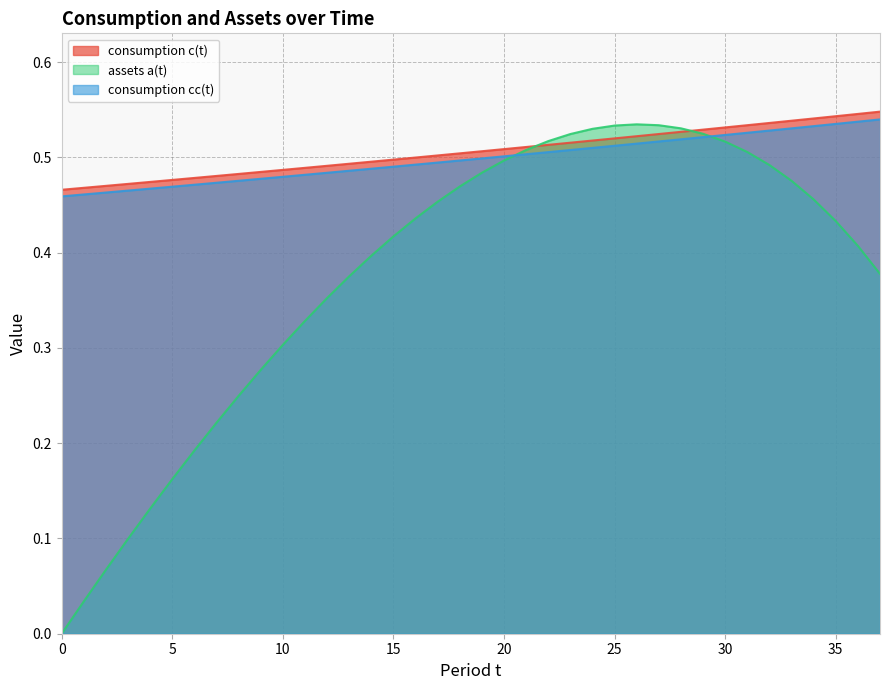

Between 29 and 34, which series saw the biggest shift?

assets a(t)